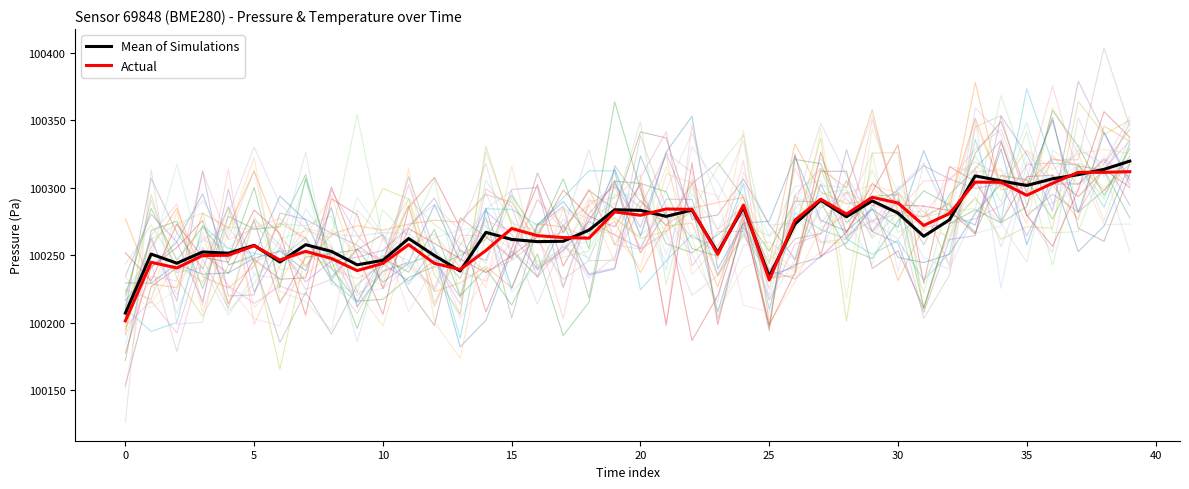

Rank the series by their maximum value, from lowest to highest.

Actual, Mean of Simulations, Simulations